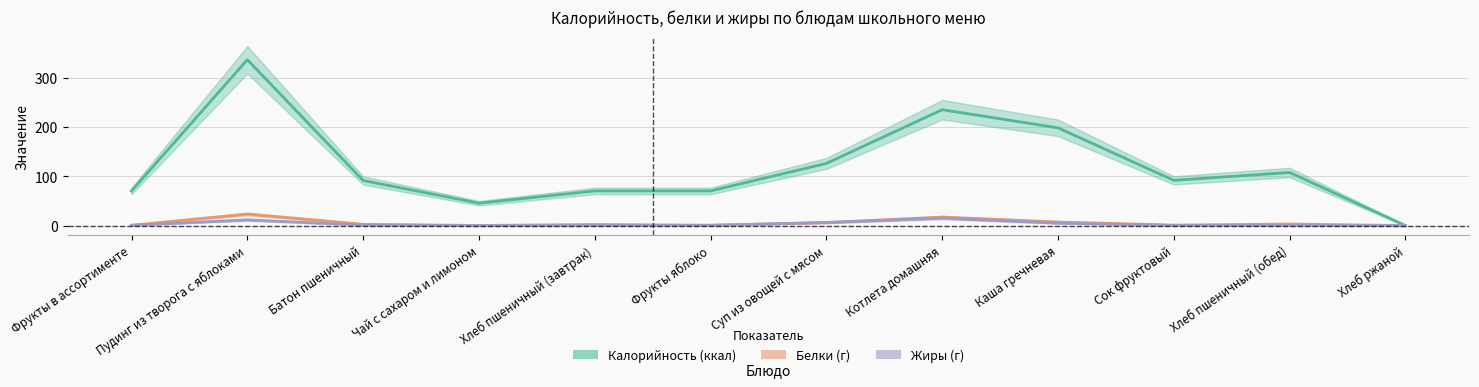

Reading left to right, list all the values displayed in this chart.

Калорийность: Фрукты в ассортименте=70.5	Пудинг из творога с яблоками=337.4	Батон пшеничный=91.7	Чай с сахаром и лимоном=45.6	Хлеб пшеничный (завтрак)=70.5	Фрукты яблоко=70.5	Суп из овощей с мясом=126.5	Котлета домашняя=235.8	Каша гречневая=198.8	Сок фруктовый=92.0	Хлеб пшеничный (обед)=108.0	Хлеб ржаной=0.0
Белки: Фрукты в ассортименте=0.6	Пудинг из творога с яблоками=23.4	Батон пшеничный=2.6	Чай с сахаром и лимоном=0.2	Хлеб пшеничный (завтрак)=2.3	Фрукты яблоко=0.6	Суп из овощей с мясом=6.0	Котлета домашняя=17.2	Каша гречневая=7.3	Сок фруктовый=1.0	Хлеб пшеничный (обед)=3.2	Хлеб ржаной=0.0
Жиры: Фрукты в ассортименте=0.6	Пудинг из творога с яблоками=11.5	Батон пшеничный=1.0	Чай с сахаром и лимоном=0.0	Хлеб пшеничный (завтрак)=0.2	Фрукты яблоко=0.6	Суп из овощей с мясом=6.4	Котлета домашняя=15.0	Каша гречневая=5.0	Сок фруктовый=0.2	Хлеб пшеничный (обед)=0.3	Хлеб ржаной=0.0